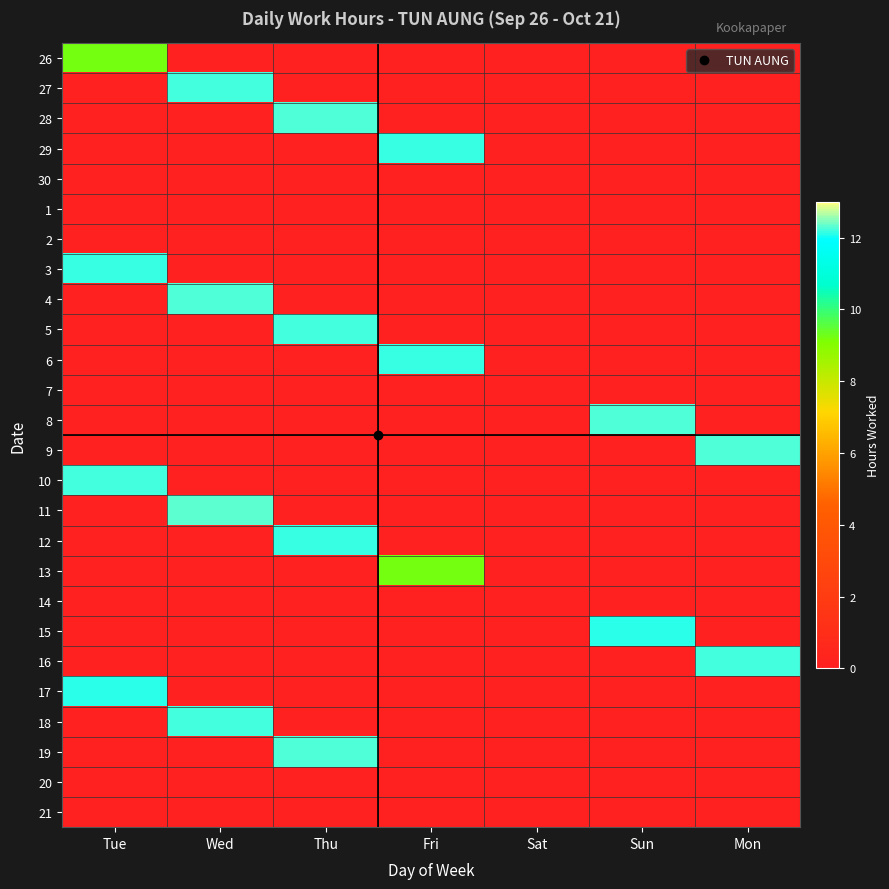

What is the total value across all series at Wed?

49.0